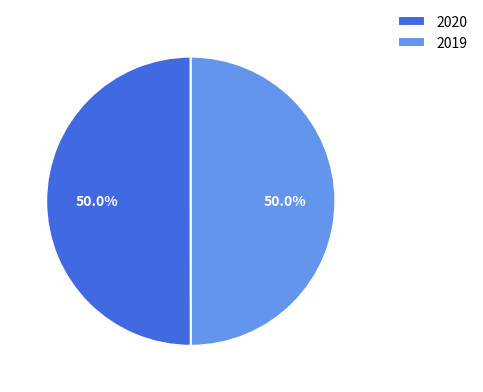

What percentage do 2019 and 2020 together represent?

100.0%